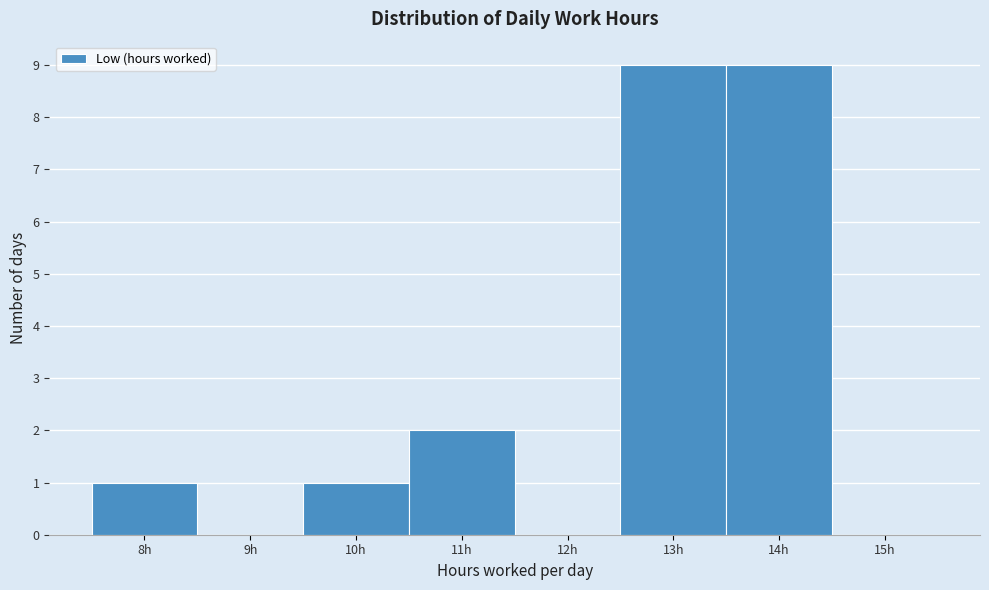

Reading right to left, list all the values displayed in this chart.

15h=0	14h=9	13h=9	12h=0	11h=2	10h=1	9h=0	8h=1